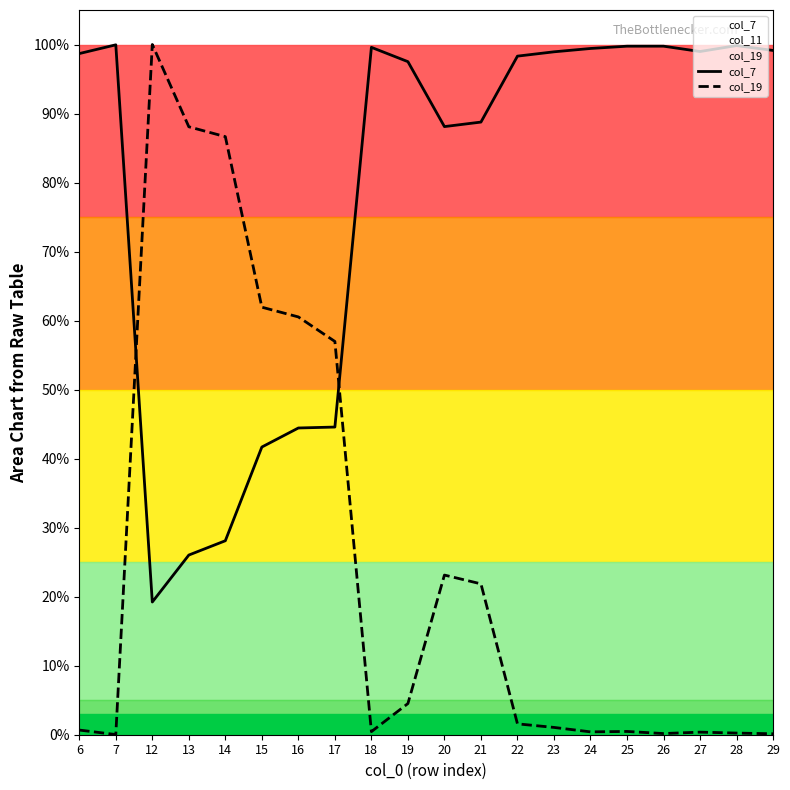

Reading left to right, list all the values displayed in this chart.

col_7: 1.0	1.0	0.2	0.3	0.3	0.4	0.4	0.4	1.0	1.0	0.9	0.9	1.0	1.0	1.0	1.0	1.0	1.0	1.0	1.0
col_19: 0.0	0.0	1.0	0.9	0.9	0.6	0.6	0.6	0.0	0.0	0.2	0.2	0.0	0.0	0.0	0.0	0.0	0.0	0.0	0.0